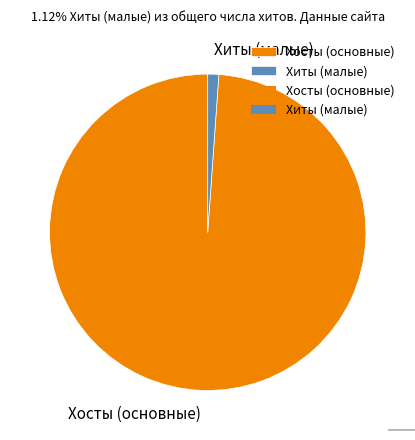

Is there any slice that represents more than half of the pie?

Yes